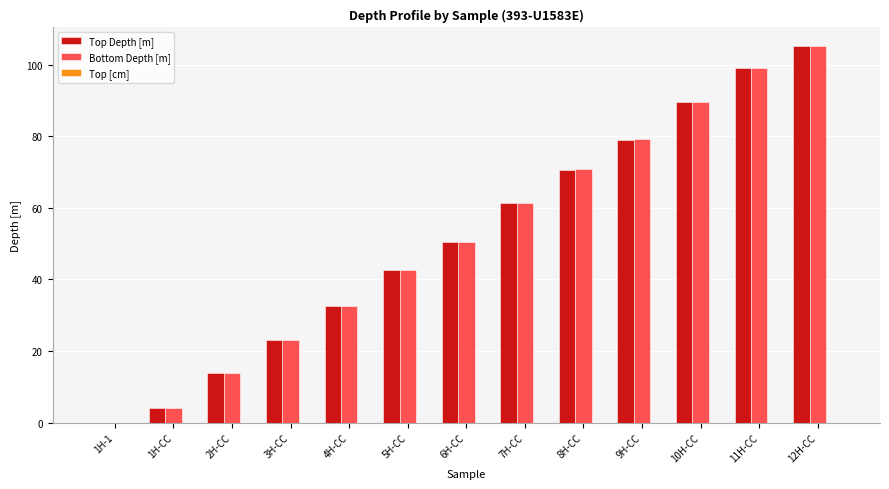

What is the sum of all Top Depth [m] values?

671.1